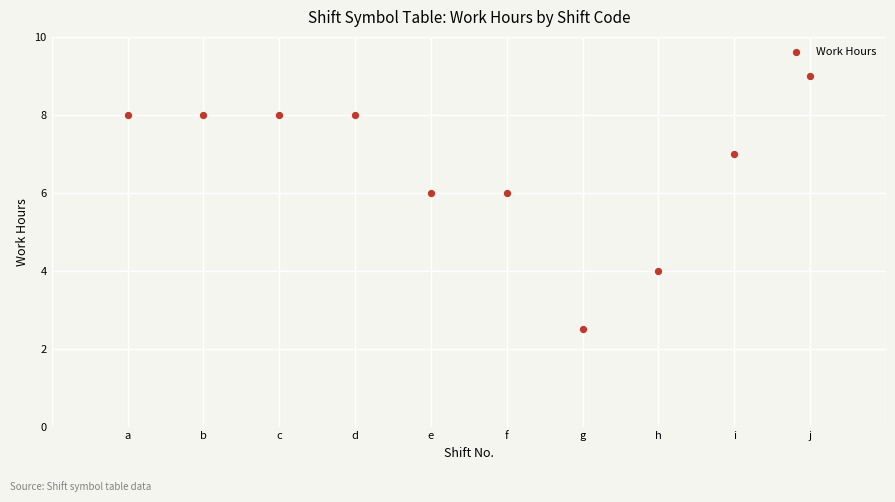

What is the average Y value?

6.7